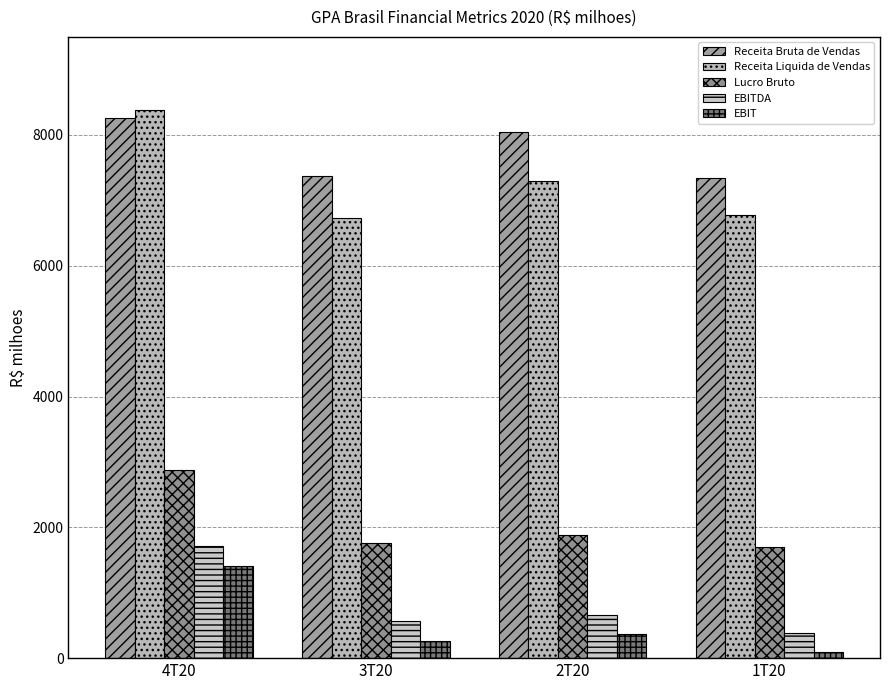

How many values in the EBITDA series are below 666?

2